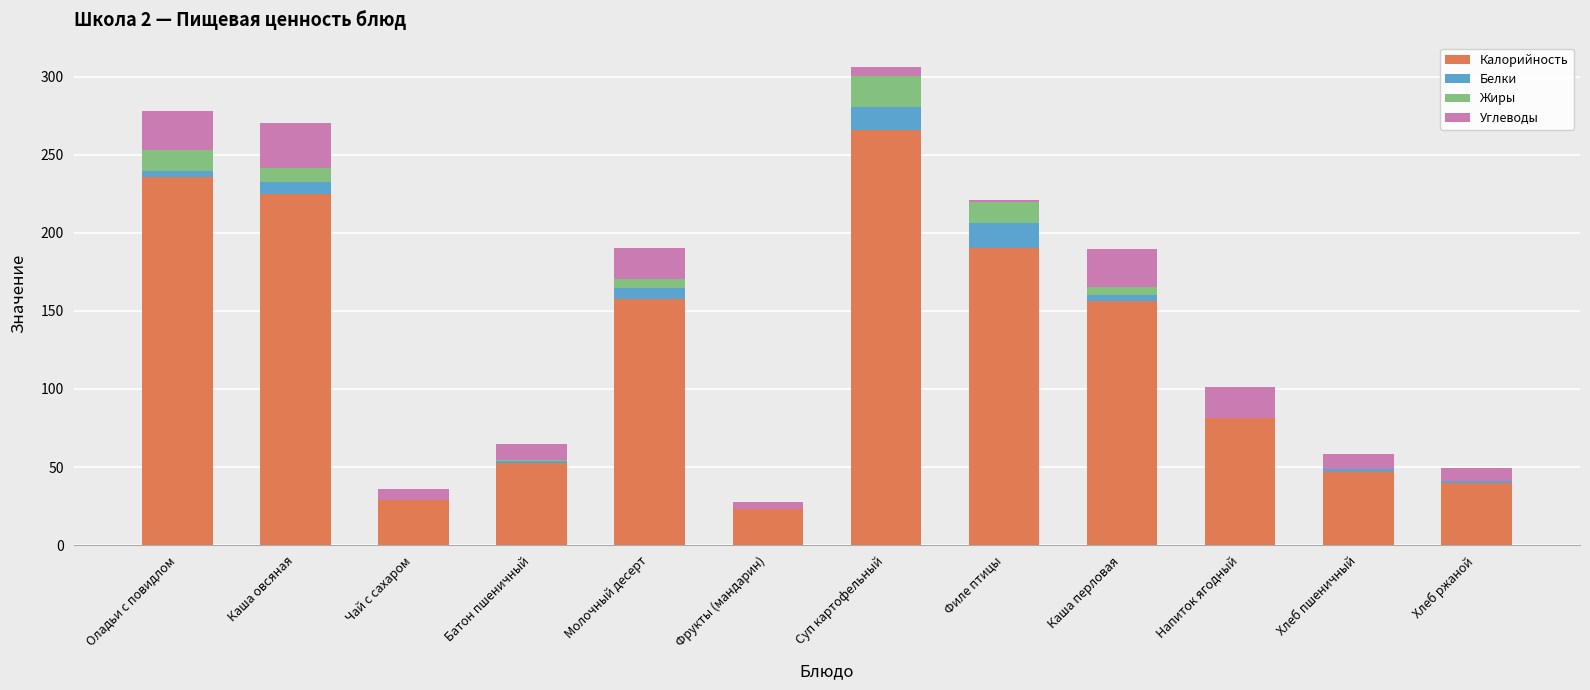

Is it true that Калорийность equals 71.3 at Батон пшеничный?

False